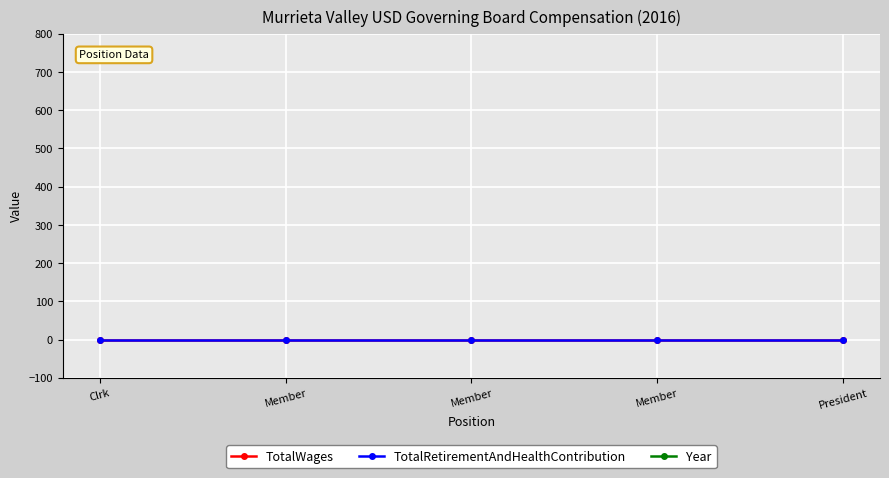

Which has a higher value, Clrk or Member?

Clrk